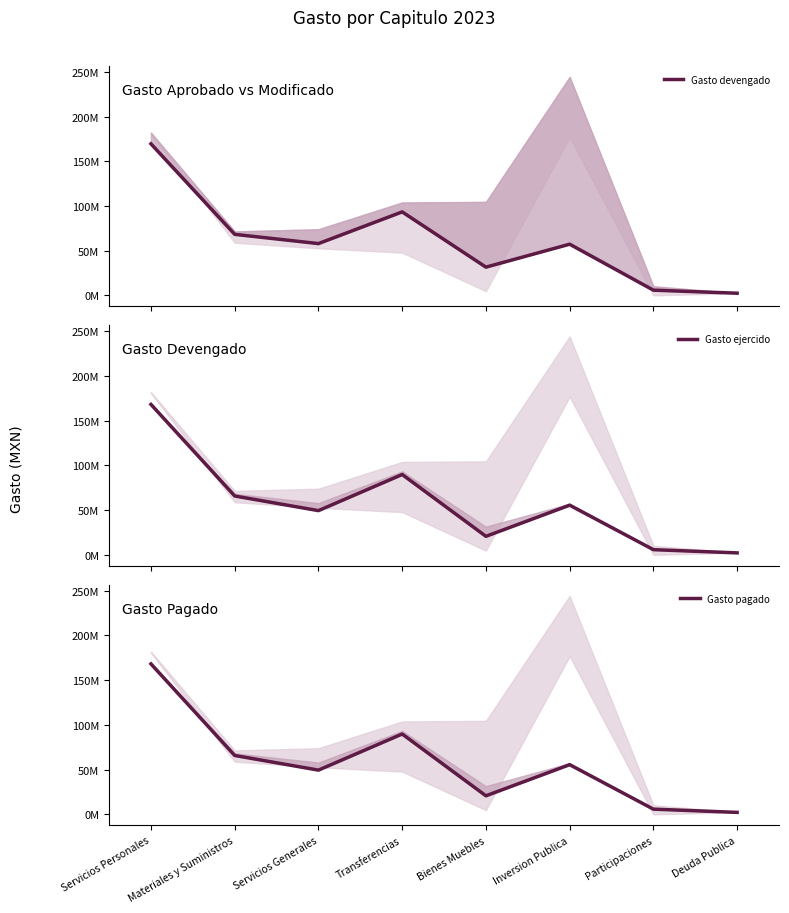

What is the difference between the maximum and minimum values in the Gasto ejercido series?

165901943.3